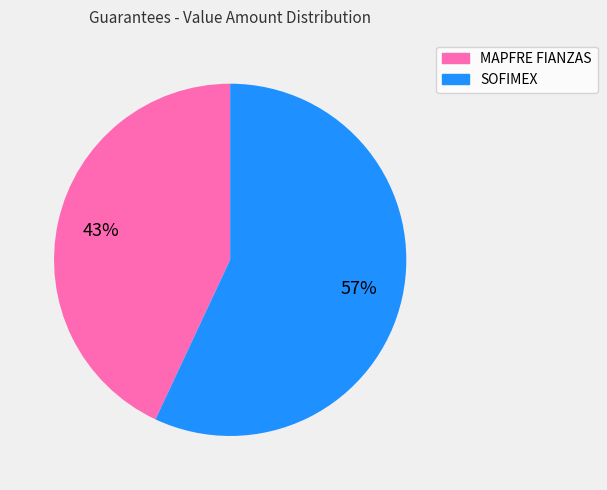

How many segments does this pie chart have?

2